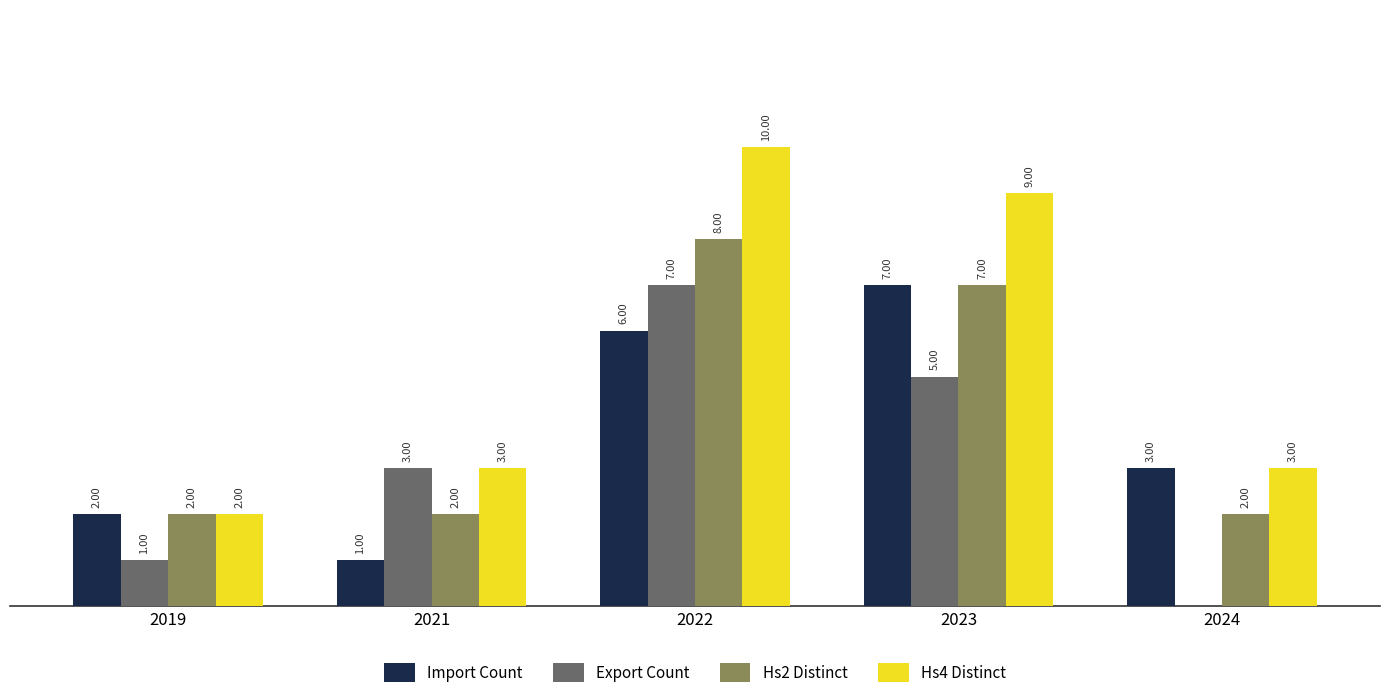

Which series changed the most between 2019 and 2023?

Hs4 Distinct